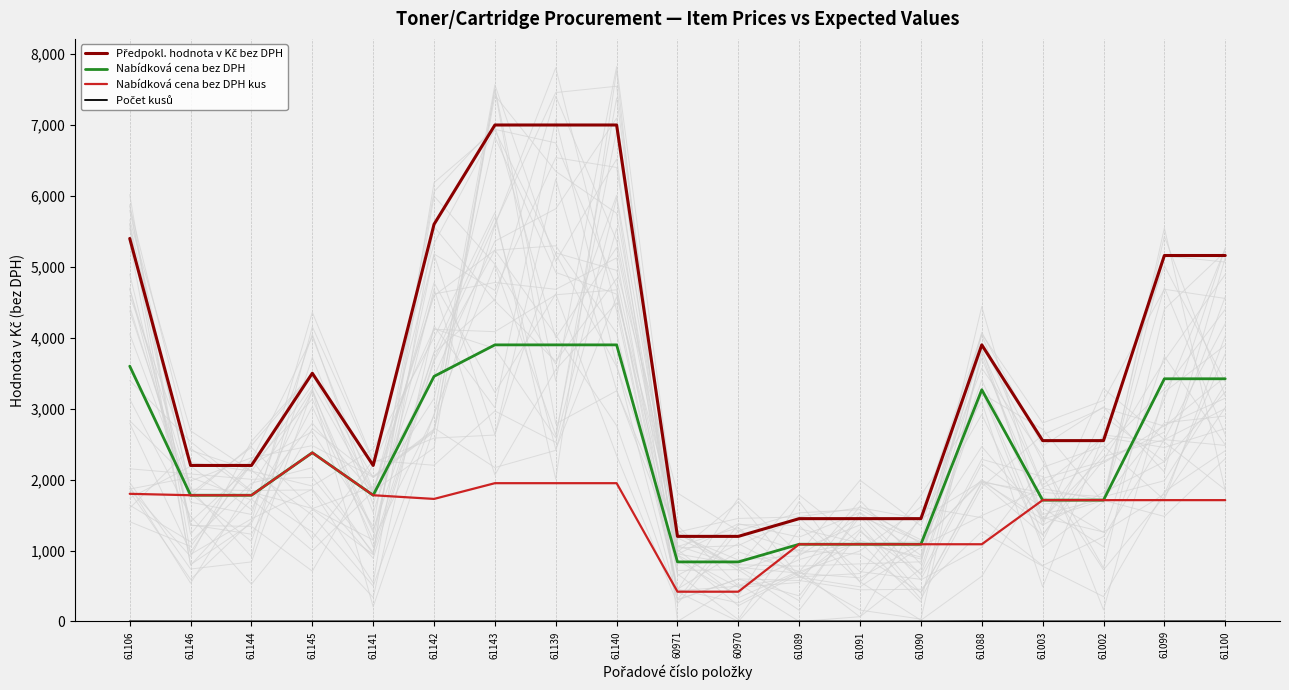

Count the Počet kusů values in the range 1 to 2.

18